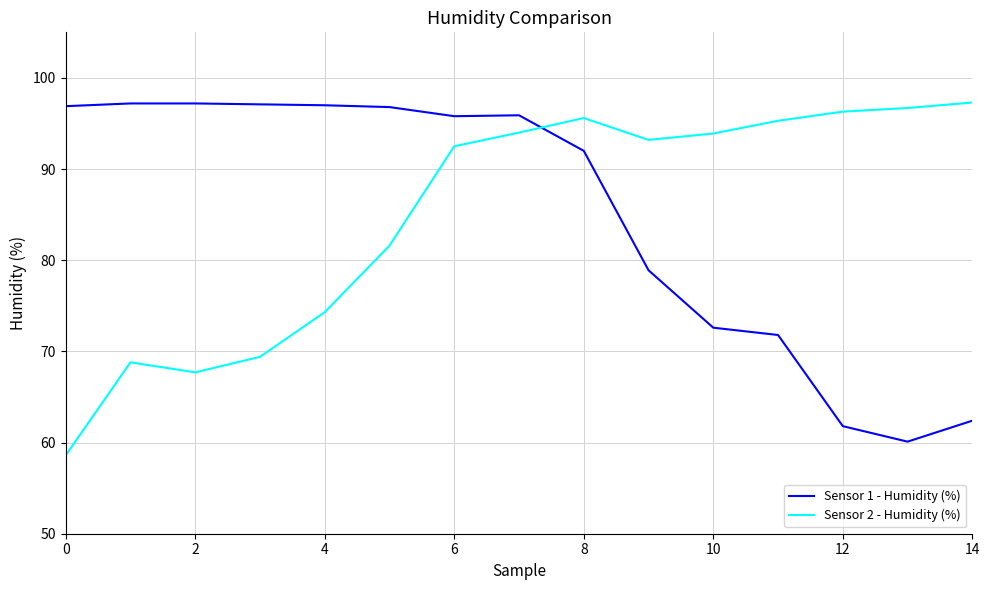

What is the difference between the maximum and minimum values in the Sensor 1 - Humidity (%) series?

37.1